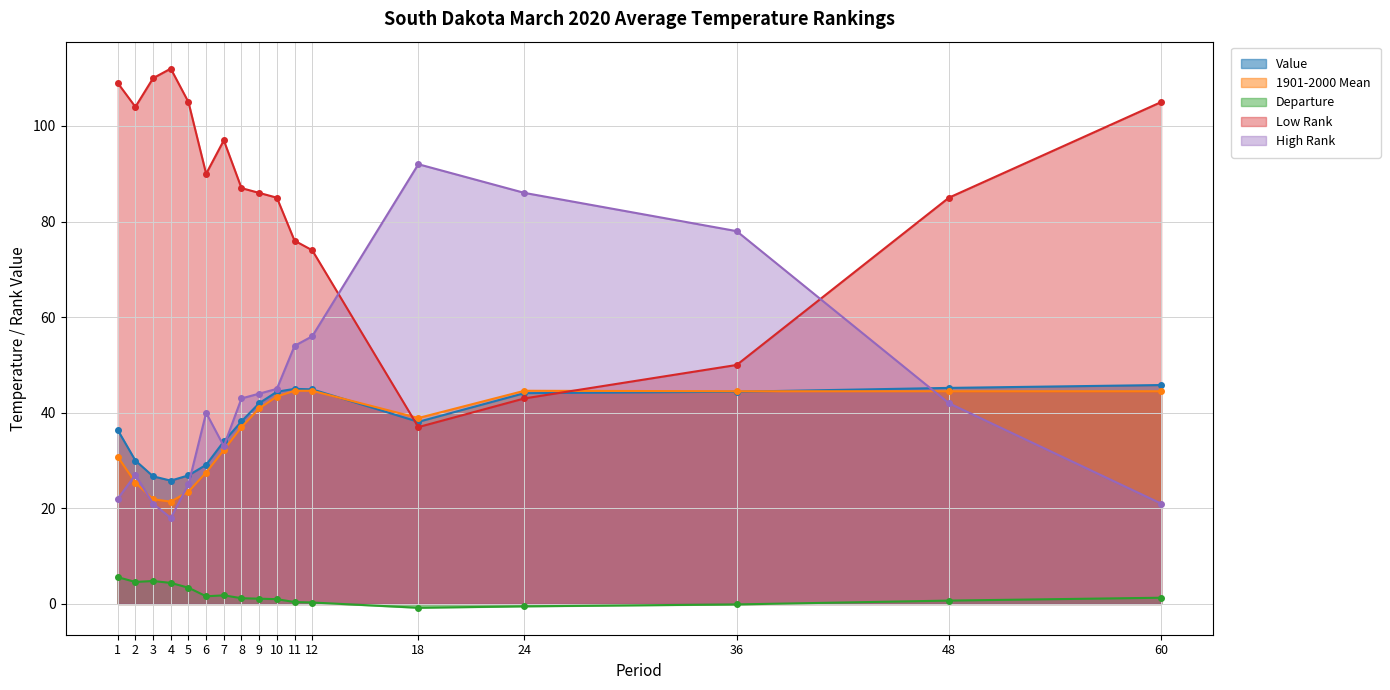

List the series in order of their peak value, lowest first.

Departure, 1901-2000 Mean, Value, High Rank, Low Rank